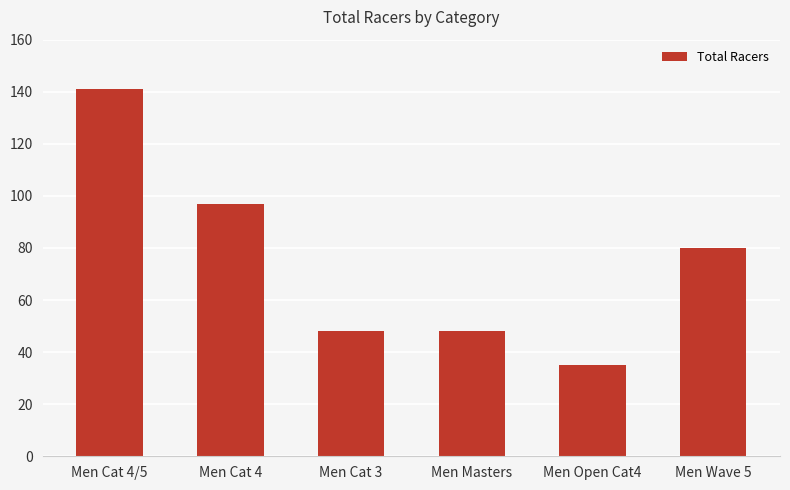

What is the difference between the second highest and minimum values?

62